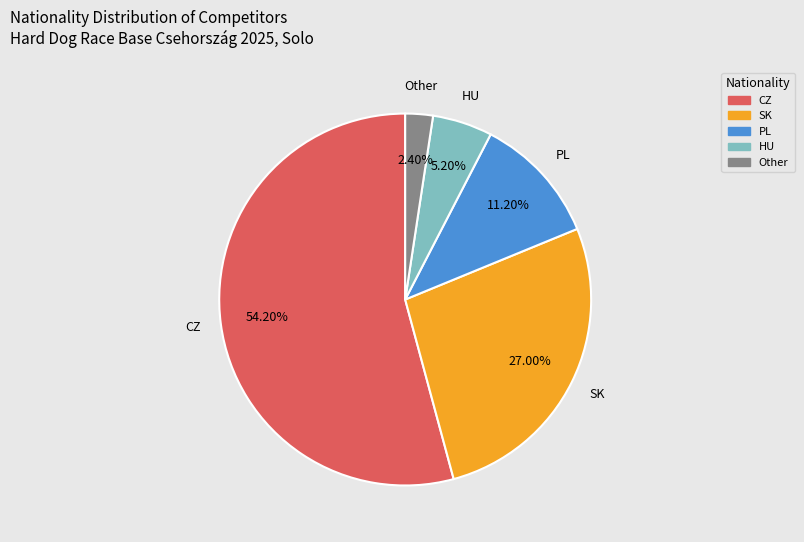

Which category has the smallest portion of the pie?

Other